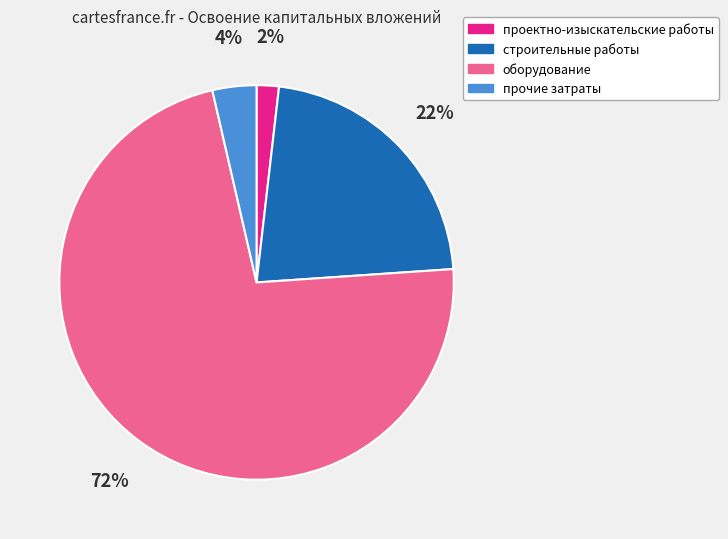

Between оборудование and проектно-изыскательские работы, which is larger?

оборудование